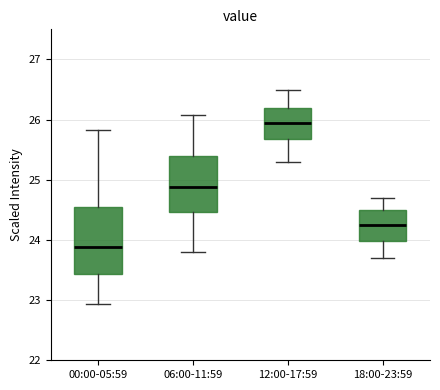

Reading left to right, read every box against the y-axis: the position of its median line, the range the box covers, and the ends of its whiskers. The values are not printed on the chart, so give them approximately, as read against the axis.

00:00-05:59: median 23.9, box 23.4 to 24.5, whiskers 22.9 to 25.8
06:00-11:59: median 24.9, box 24.5 to 25.4, whiskers 23.8 to 26.1
12:00-17:59: median 26.0, box 25.7 to 26.2, whiskers 25.3 to 26.5
18:00-23:59: median 24.3, box 24.0 to 24.5, whiskers 23.7 to 24.7